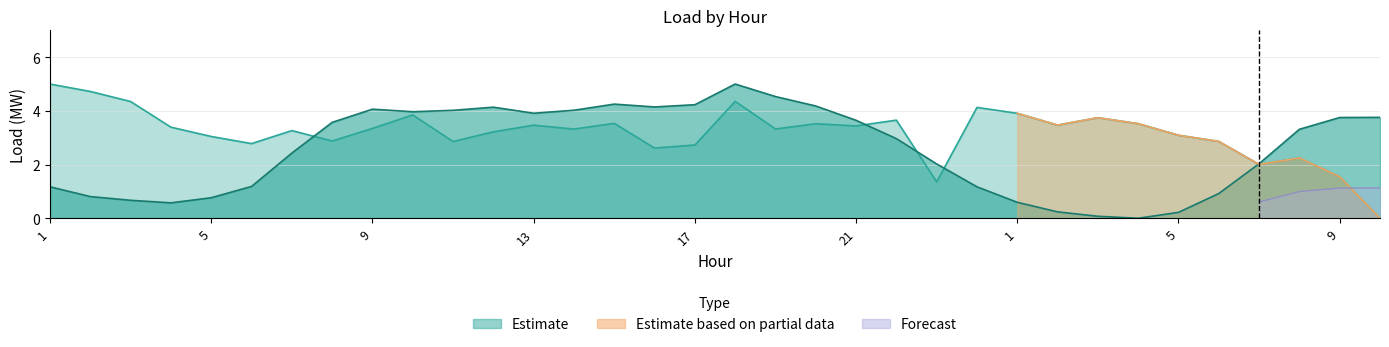

In col_3, how many points are lower than both neighbors (excluding endpoints)?

10